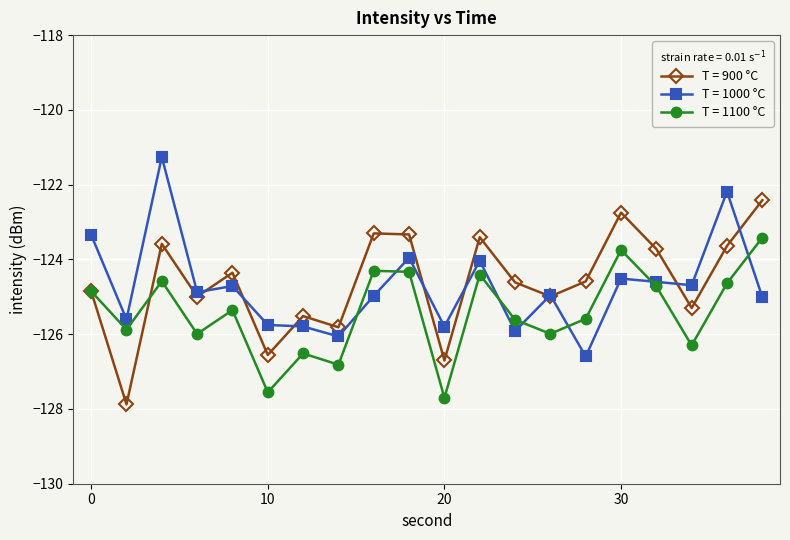

True or false: T = 1000 °C and T = 900 °C cross at least once.

True